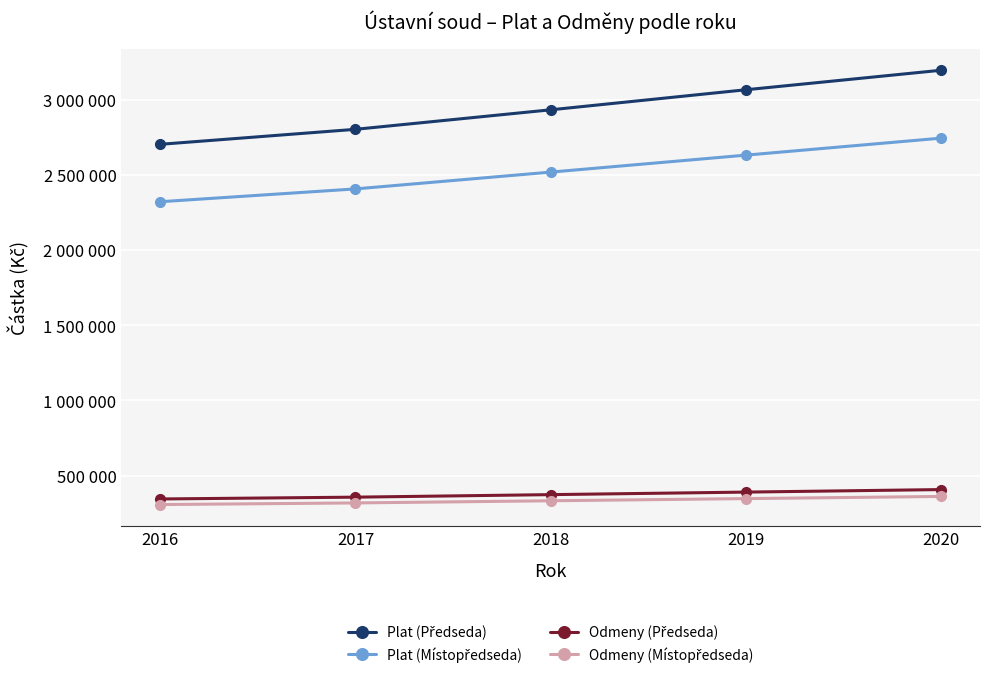

Is this an area chart (filled region under the line)?

No